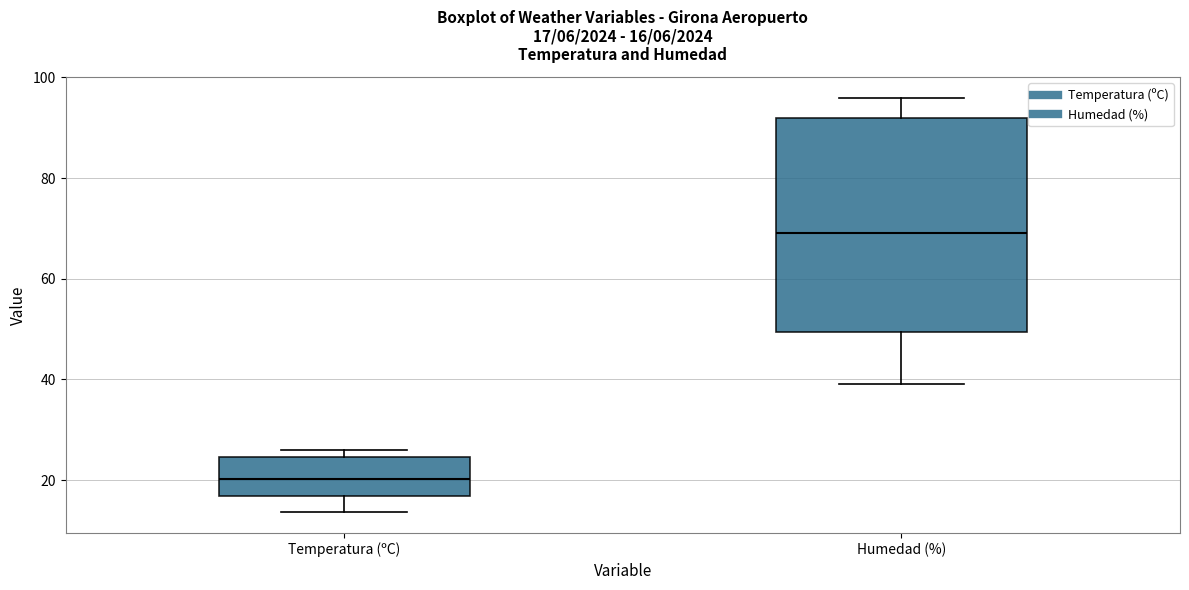

Which box has the highest median line?

Humedad (%)